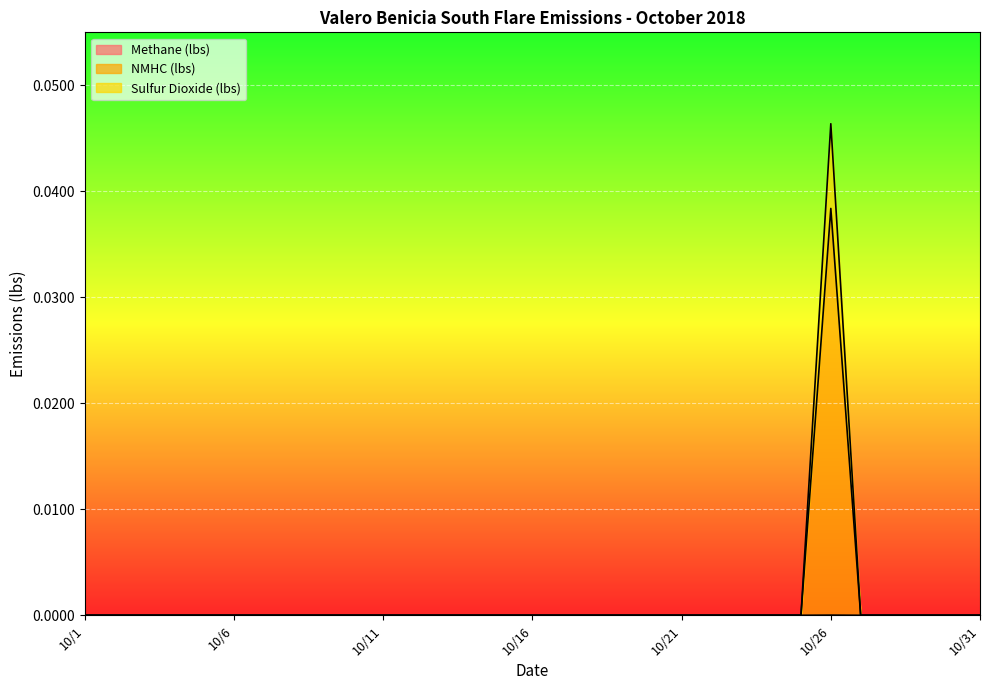

Where is Sulfur Dioxide (lbs) nearest to the value 0?

10/1